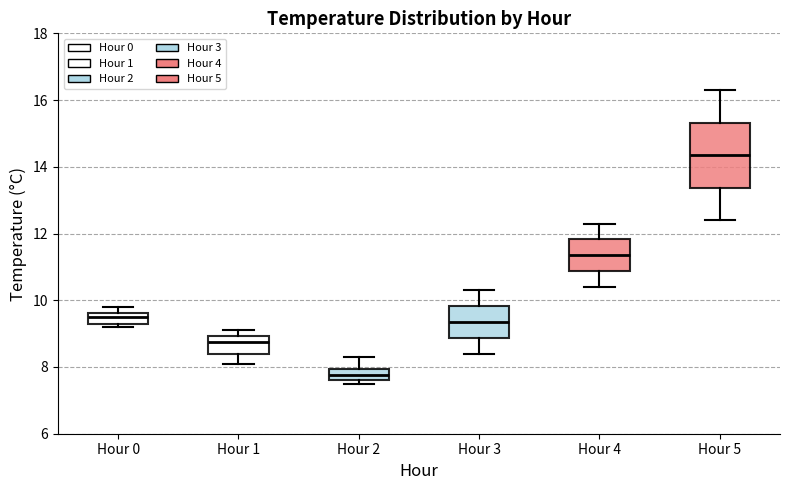

Reading left to right, transcribe this box plot: for each box, give where its median line is, the range the box spans, and where its two whiskers end, as read against the y-axis. The values are not printed on the chart, so give them approximately, as read against the axis.

Hour 0: median 9.6 (inside the box), box 9.4 to 9.6, whiskers 9.2 to 9.8
Hour 1: median 8.8, box 8.4 to 9.0, whiskers 8.2 to 9.2
Hour 2: median 7.8, box 7.6 to 8.0, whiskers 7.6 (just below the box's lower edge) to 8.4
Hour 3: median 9.4, box 8.8 to 9.8, whiskers 8.4 to 10.4
Hour 4: median 11.4, box 10.8 to 11.8, whiskers 10.4 to 12.4
Hour 5: median 14.4, box 13.4 to 15.4, whiskers 12.4 to 16.4